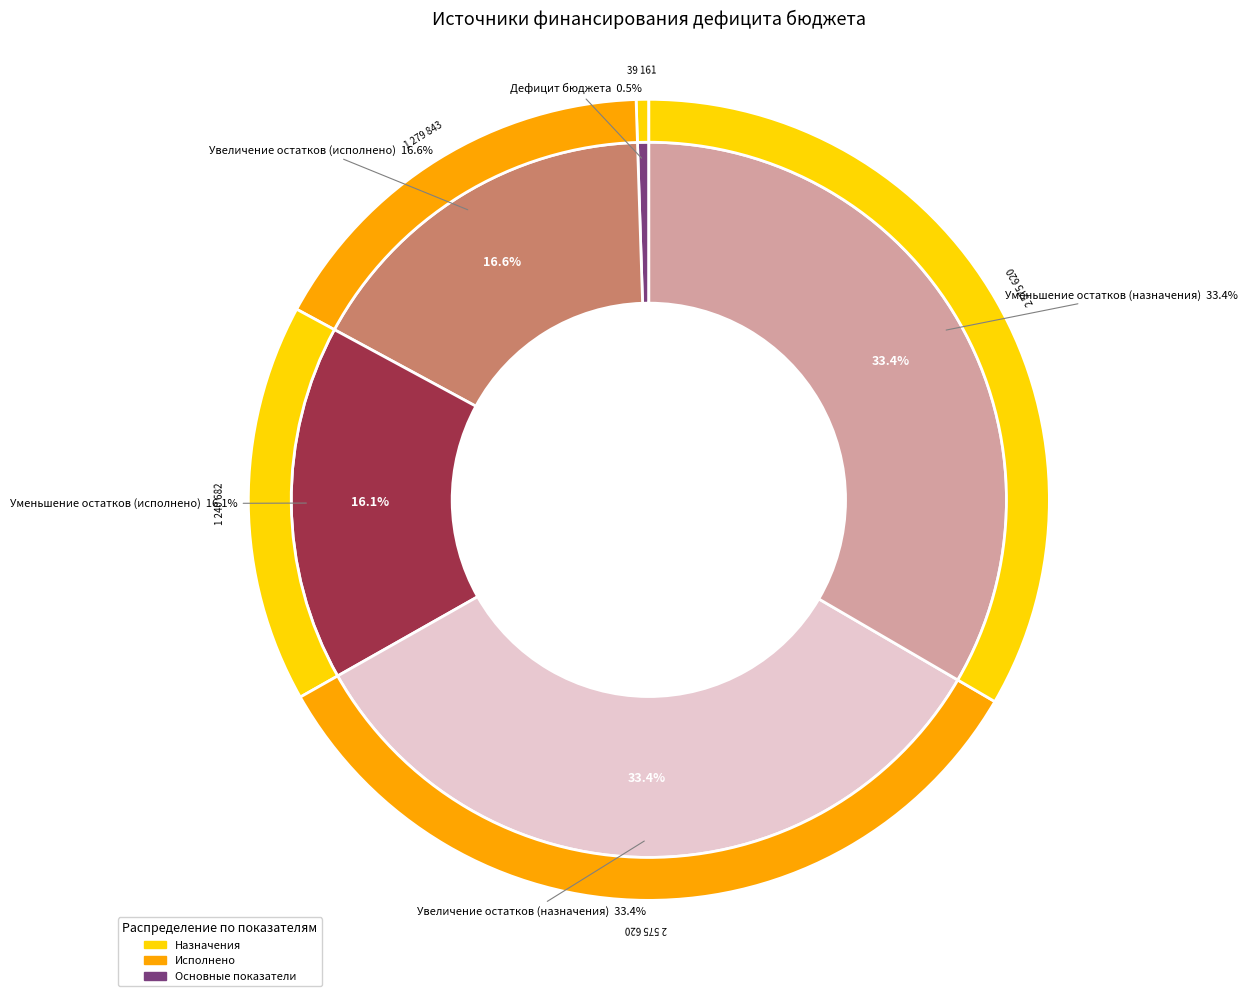

Do Источники внутреннего финансирования and Изменение остатков средств (увеличение) together represent more than half of the pie?

No